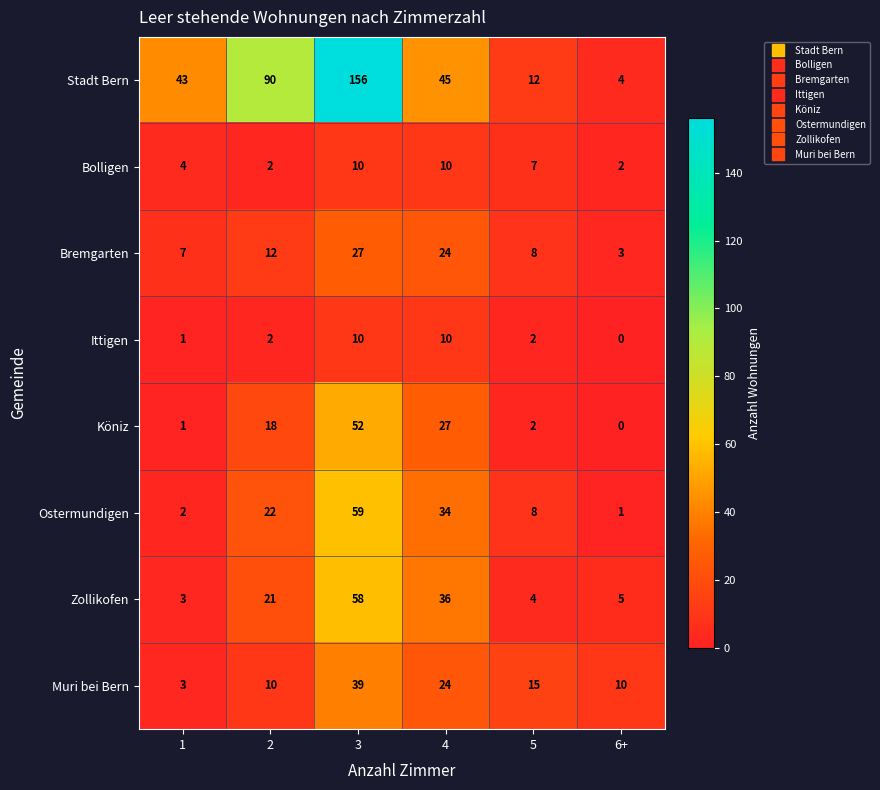

List the labels in order of Köniz value, largest first.

3, 4, 2, 5, 1, 6+